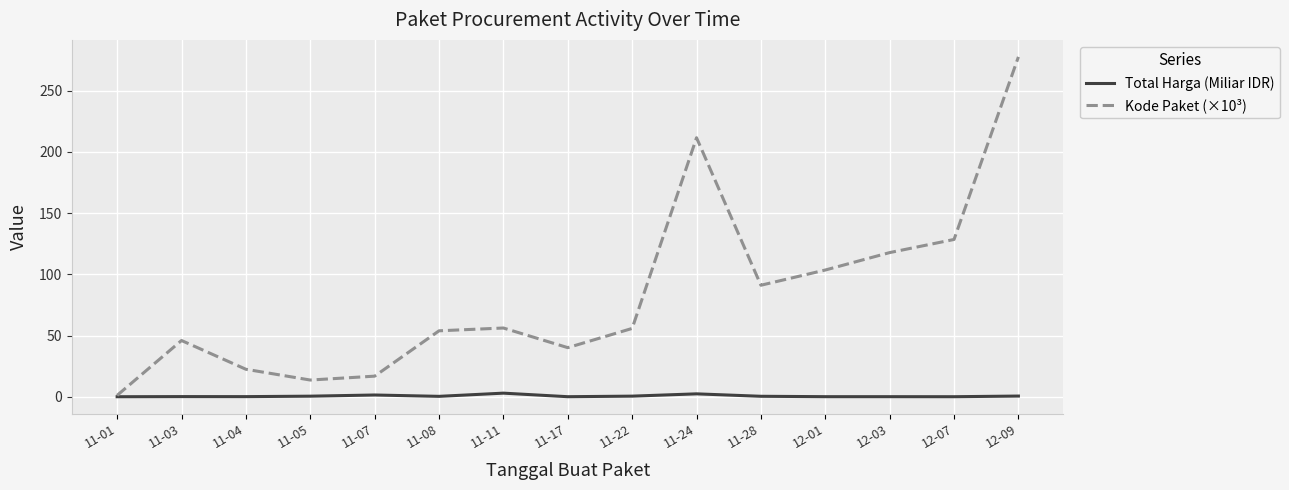

Does the chart display data point markers on the line(s)?

No